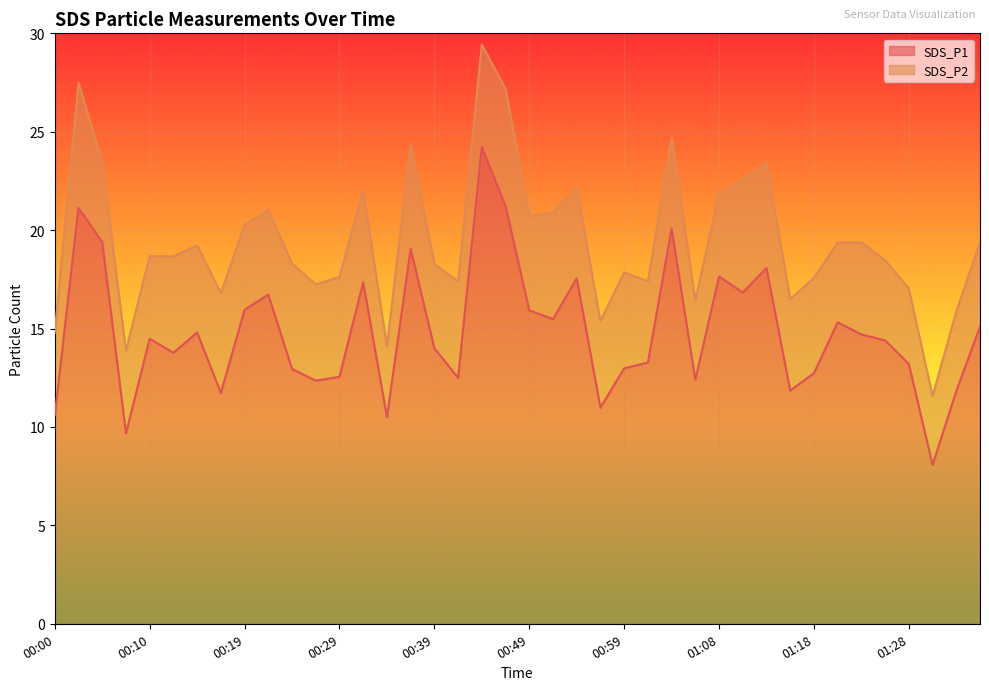

How many lines are shown in the chart?

2